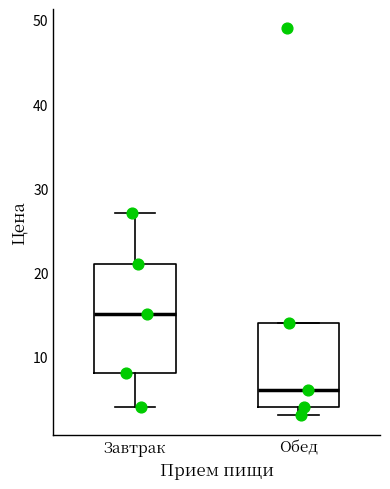

Which box has the highest median line?

Завтрак